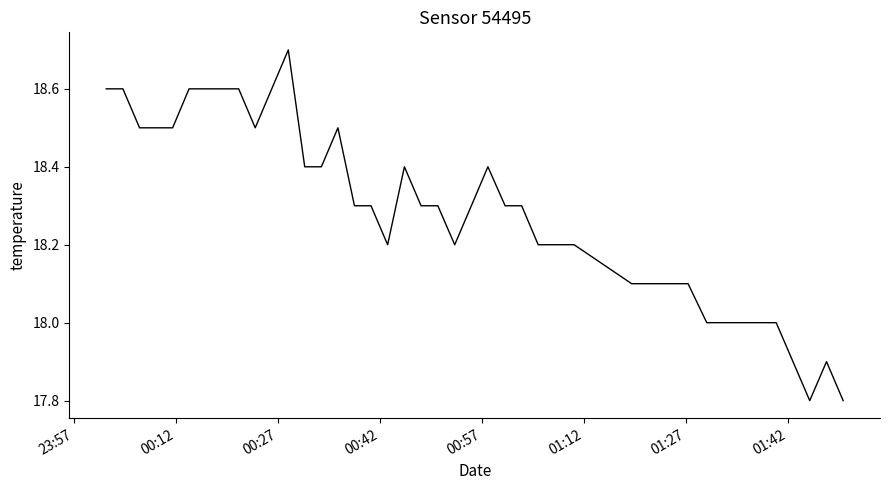

What is the smallest value displayed?

17.8